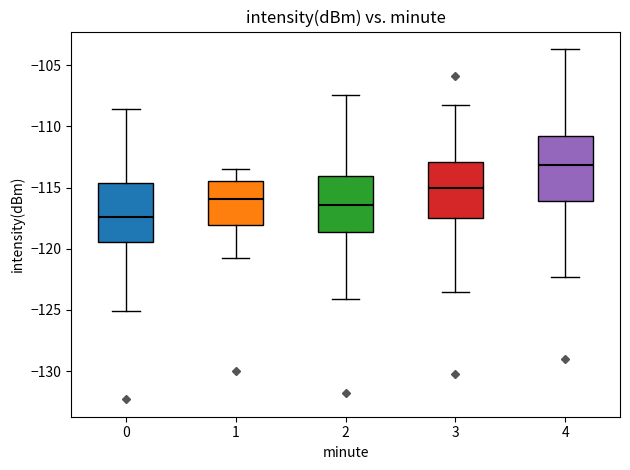

Reading left to right, transcribe this box plot: for each box, give where its median line is, the range the box spans, and where its two whiskers end, as read against the y-axis. The values are not printed on the chart, so give them approximately, as read against the axis.

0: median -117.5, box -119.5 to -114.5, whiskers -125.0 to -108.5
1: median -116.0, box -118.0 to -114.5, whiskers -121.0 to -113.5
2: median -116.5, box -118.5 to -114.0, whiskers -124.0 to -107.5
3: median -115.0, box -117.5 to -113.0, whiskers -123.5 to -108.0
4: median -113.0, box -116.0 to -111.0, whiskers -122.5 to -103.5